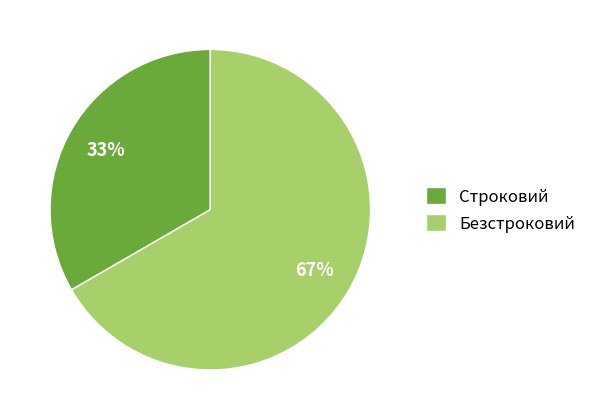

Count the number of slices in the pie.

2